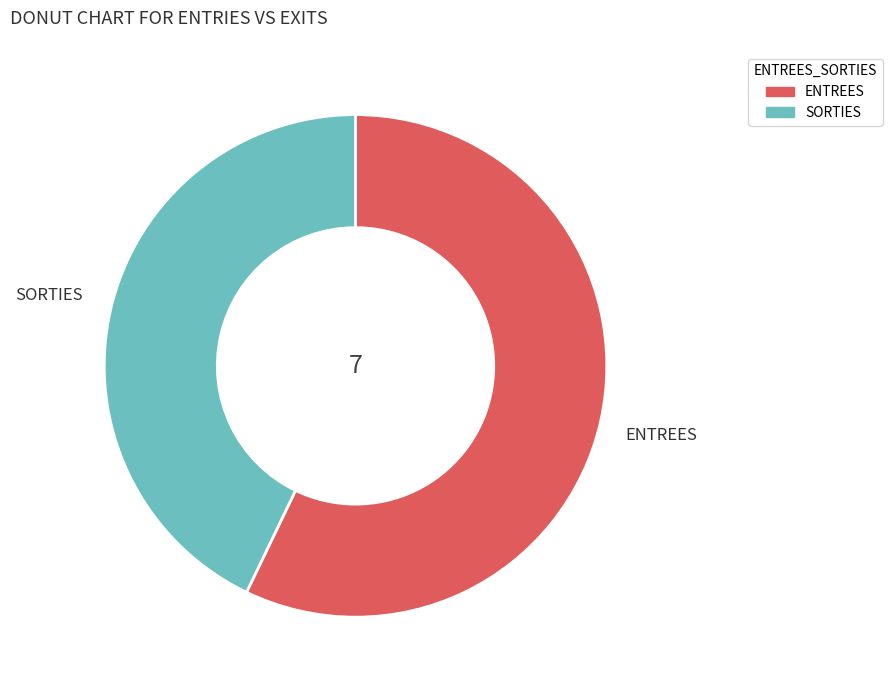

Which slice is the smallest?

SORTIES